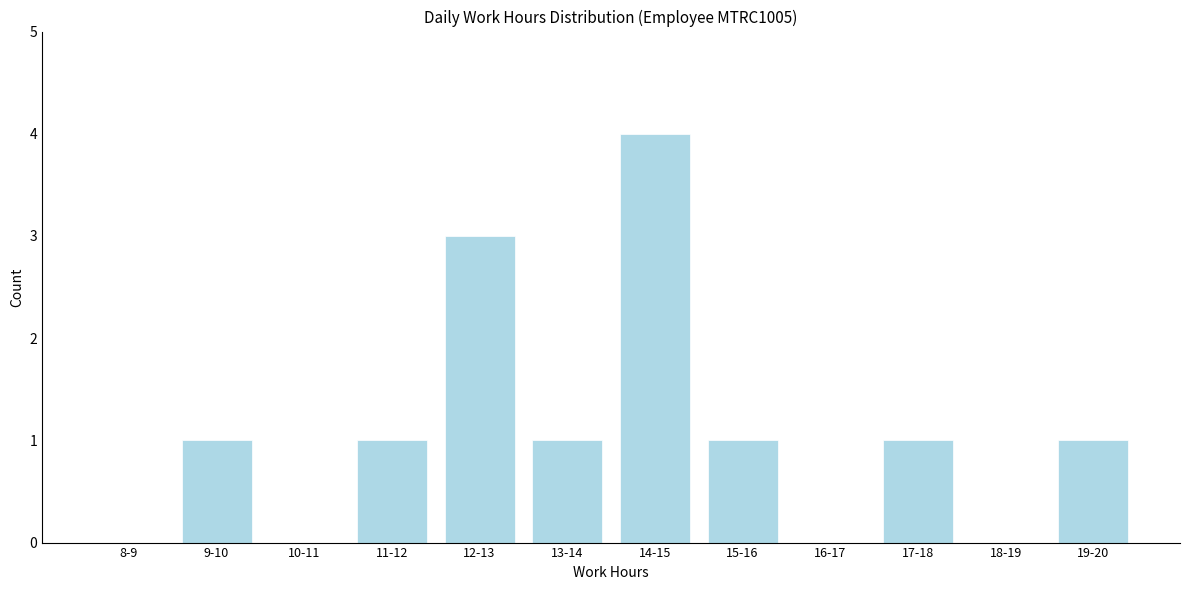

Reading right to left, extract all data points from this chart.

19-20=1	18-19=0	17-18=1	16-17=0	15-16=1	14-15=4	13-14=1	12-13=3	11-12=1	10-11=0	9-10=1	8-9=0